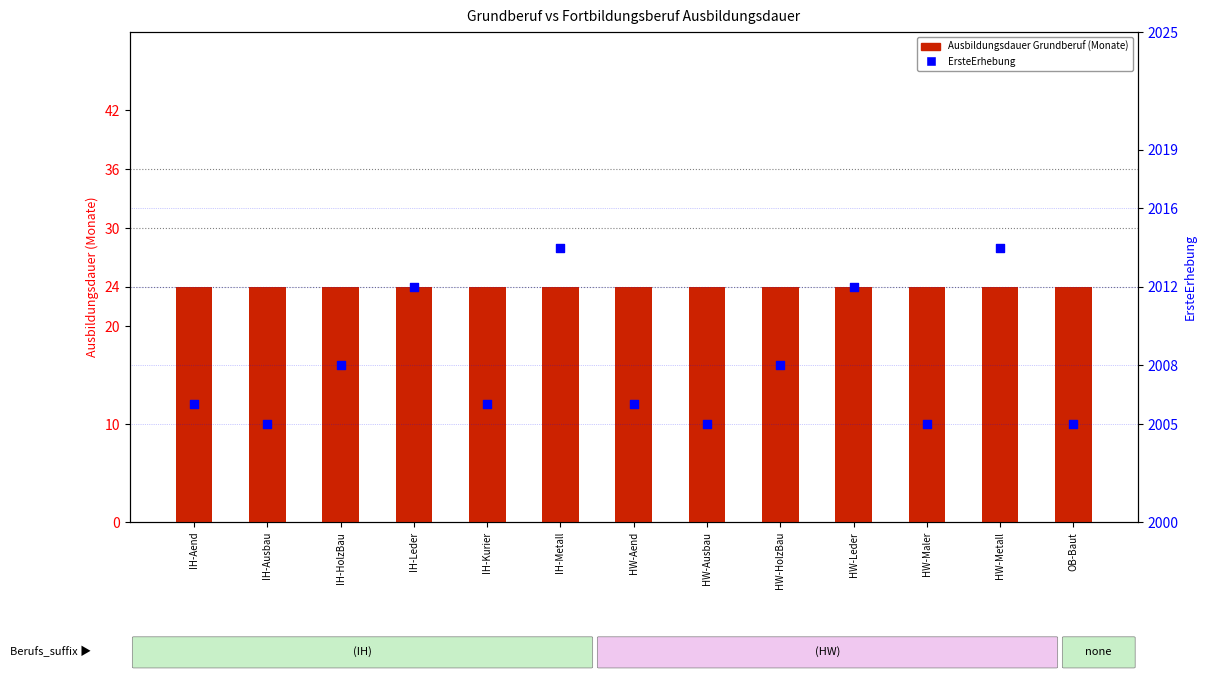

Which series has the largest total across all categories?

ErsteErhebung